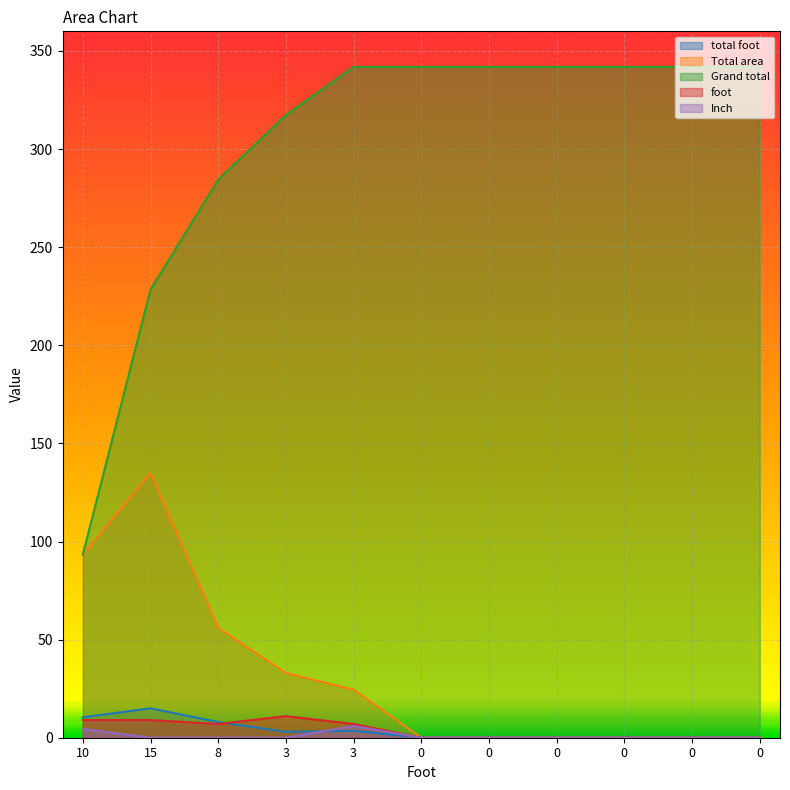

How many series are shown in this chart?

5